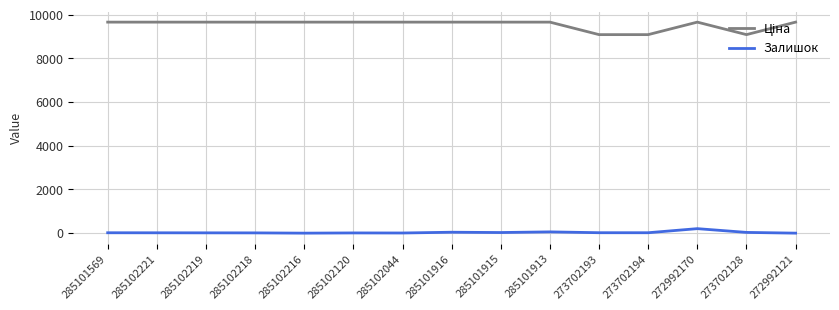

What is the greatest value displayed?

9664.7